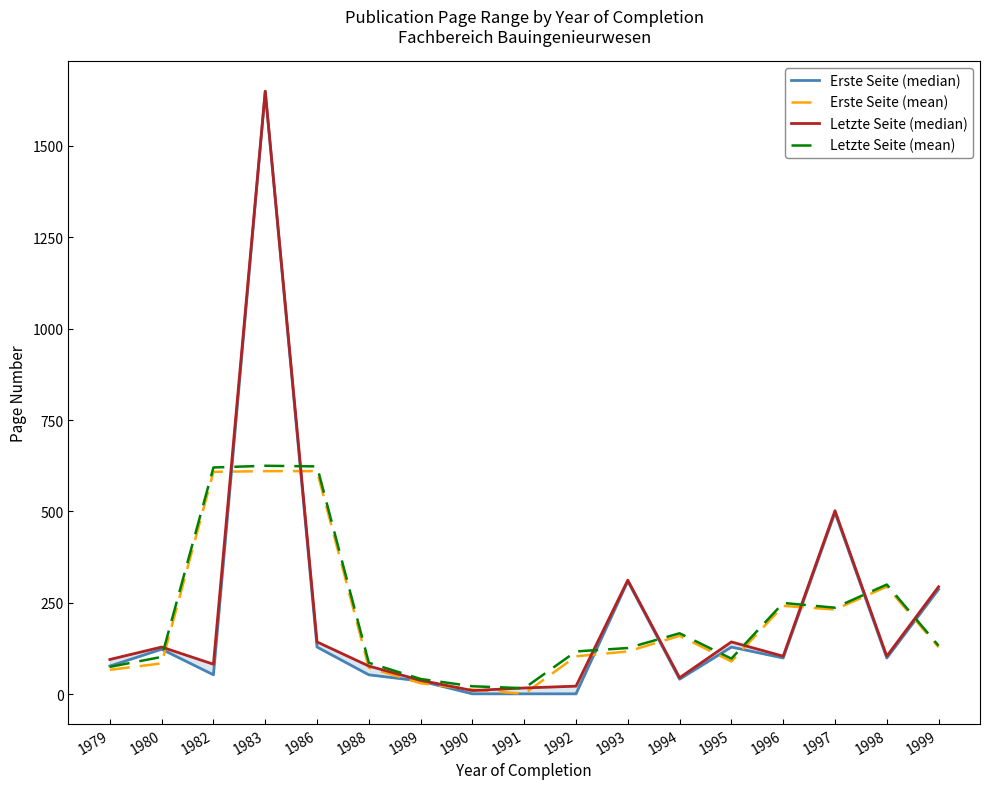

What value does the Letzte Seite (mean) series have at 1989?

41.7